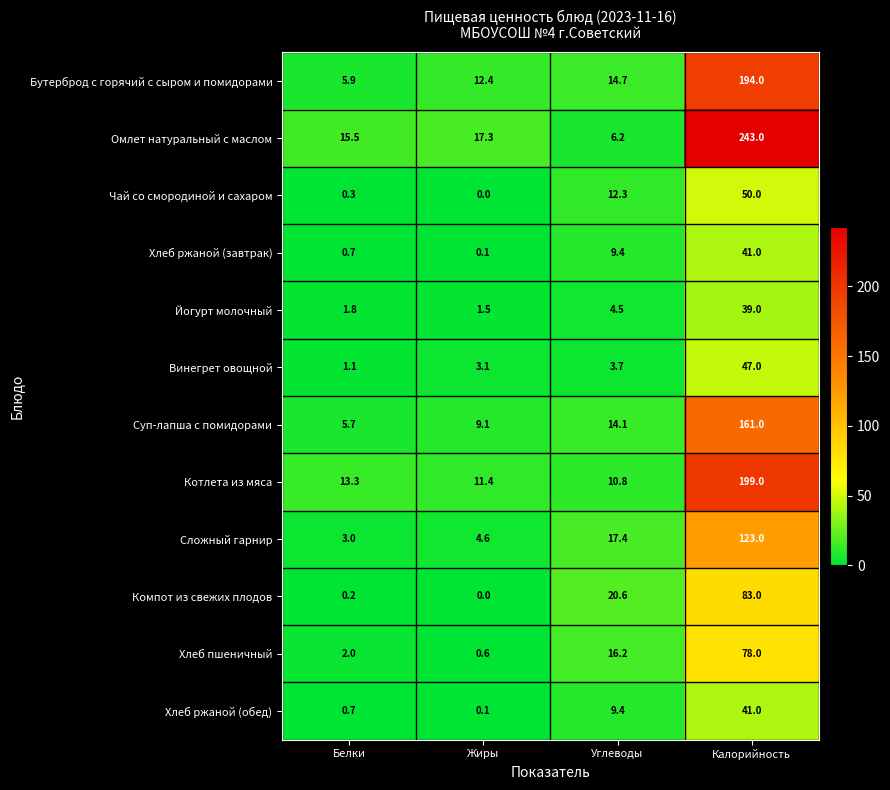

Which series has the largest range (max minus min)?

Омлет натуральный с маслом